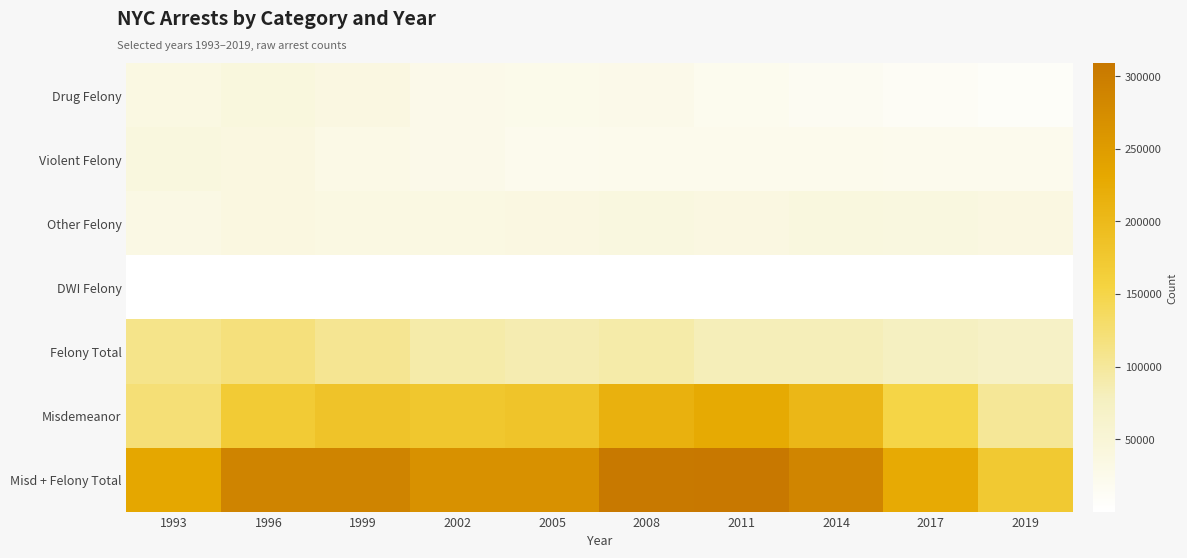

What is the greatest value displayed?

308839